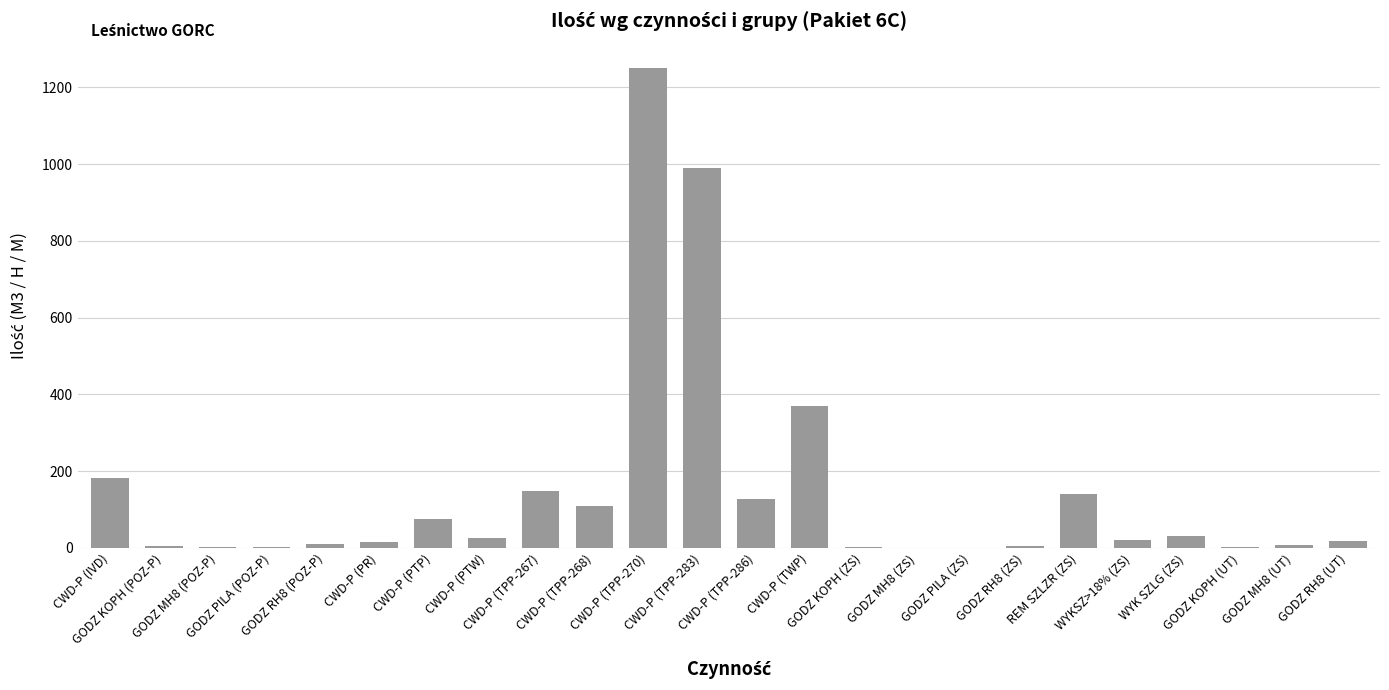

What is the greatest value displayed?

1251